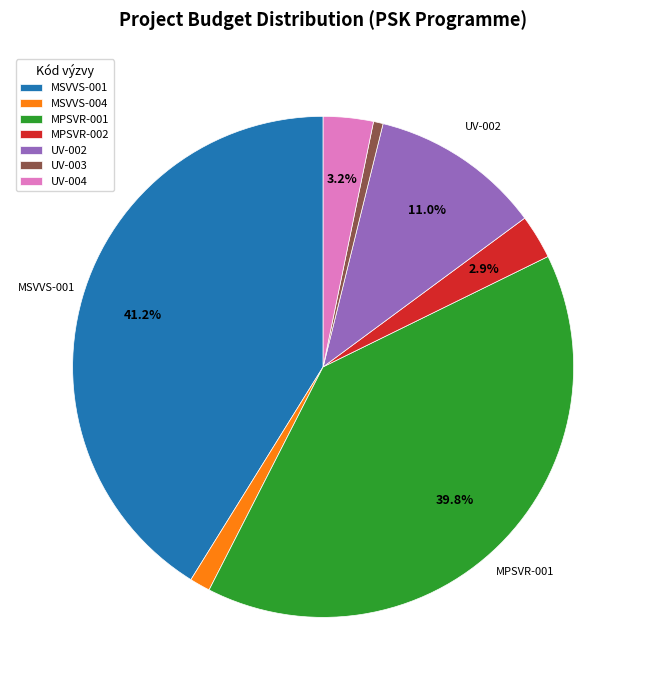

Do UV-002 and MPSVR-001 together represent more than half of the pie?

Yes